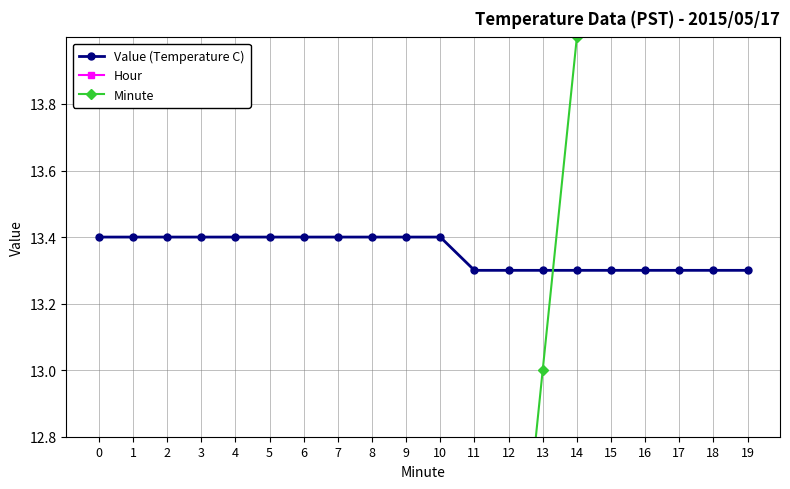

Is it true that Hour equals 0.0 at 2?

True